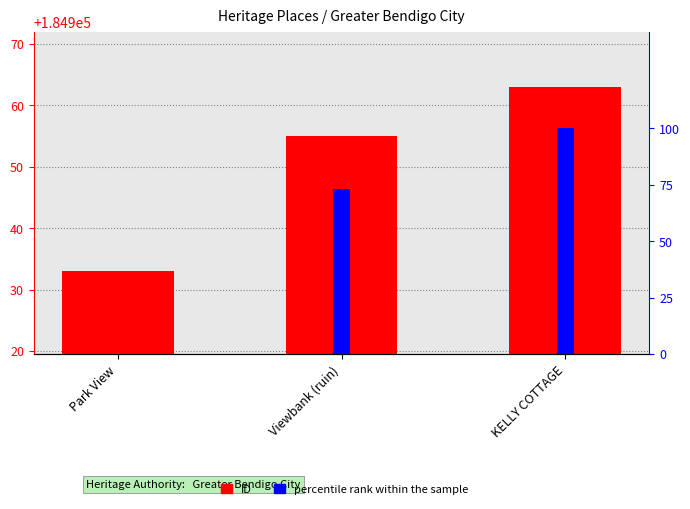

Are the bars grouped side by side (vs. stacked)?

Yes